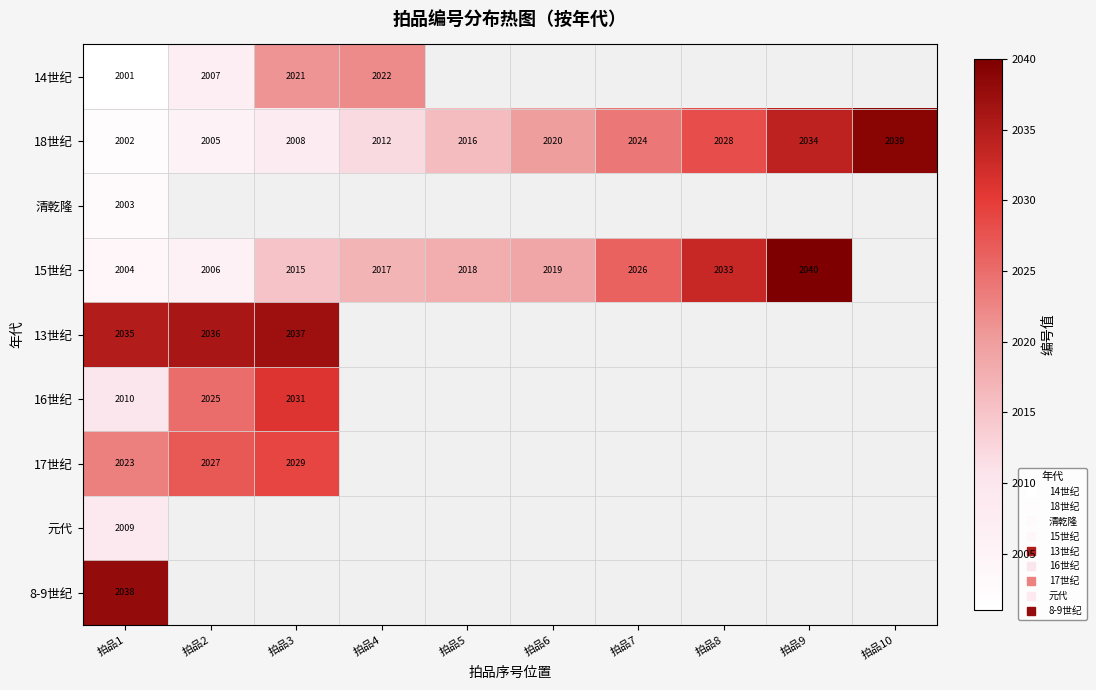

Between 拍品5 and 拍品7, which is larger?

拍品7